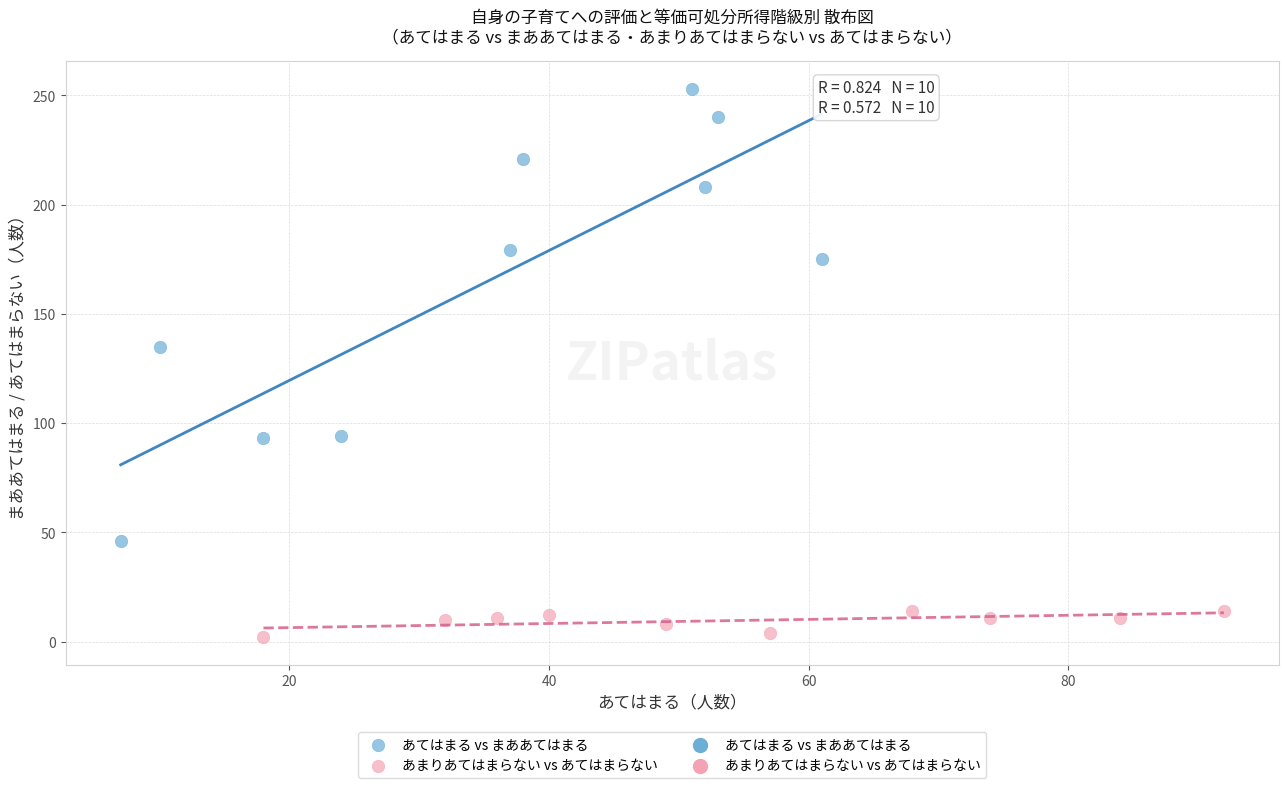

Which series contains the highest Y value?

あてはまる vs まああてはまる